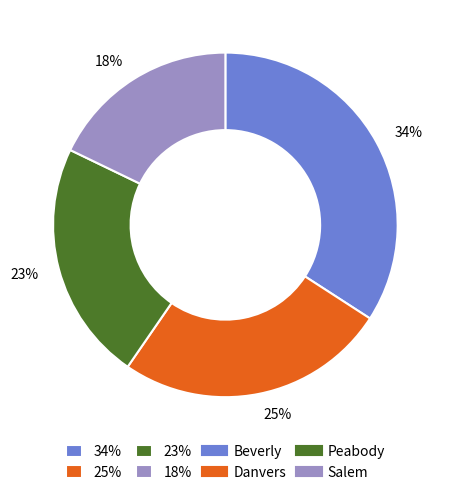

Rank the categories by value from highest to lowest.

34%, 25%, 23%, 18%